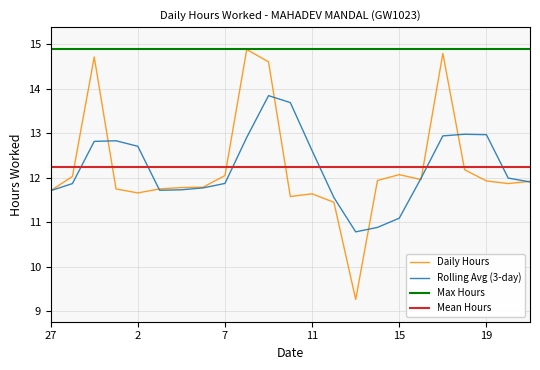

The value at 16 is 5.0. True or false?

False